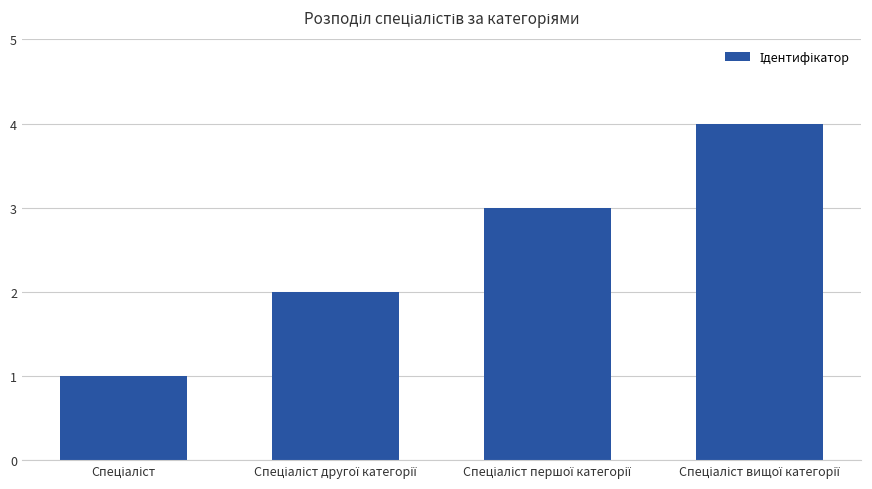

What is the greatest value displayed?

4